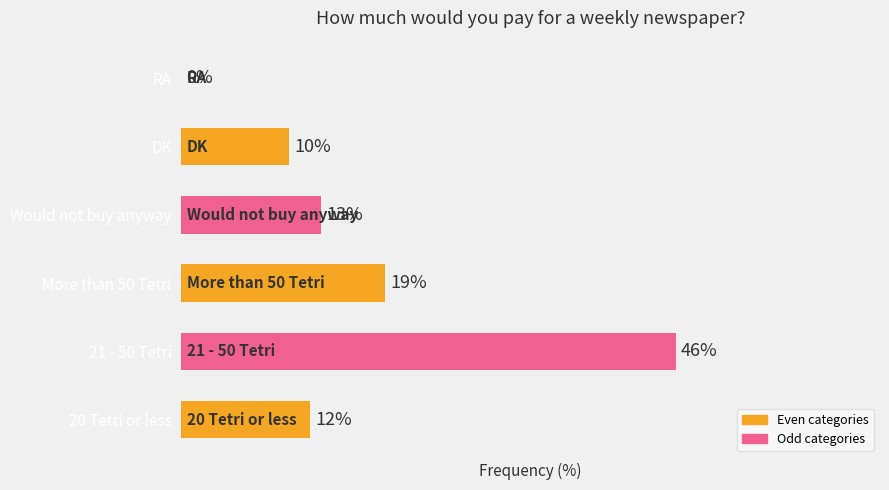

Between DK and RA, which is larger?

DK